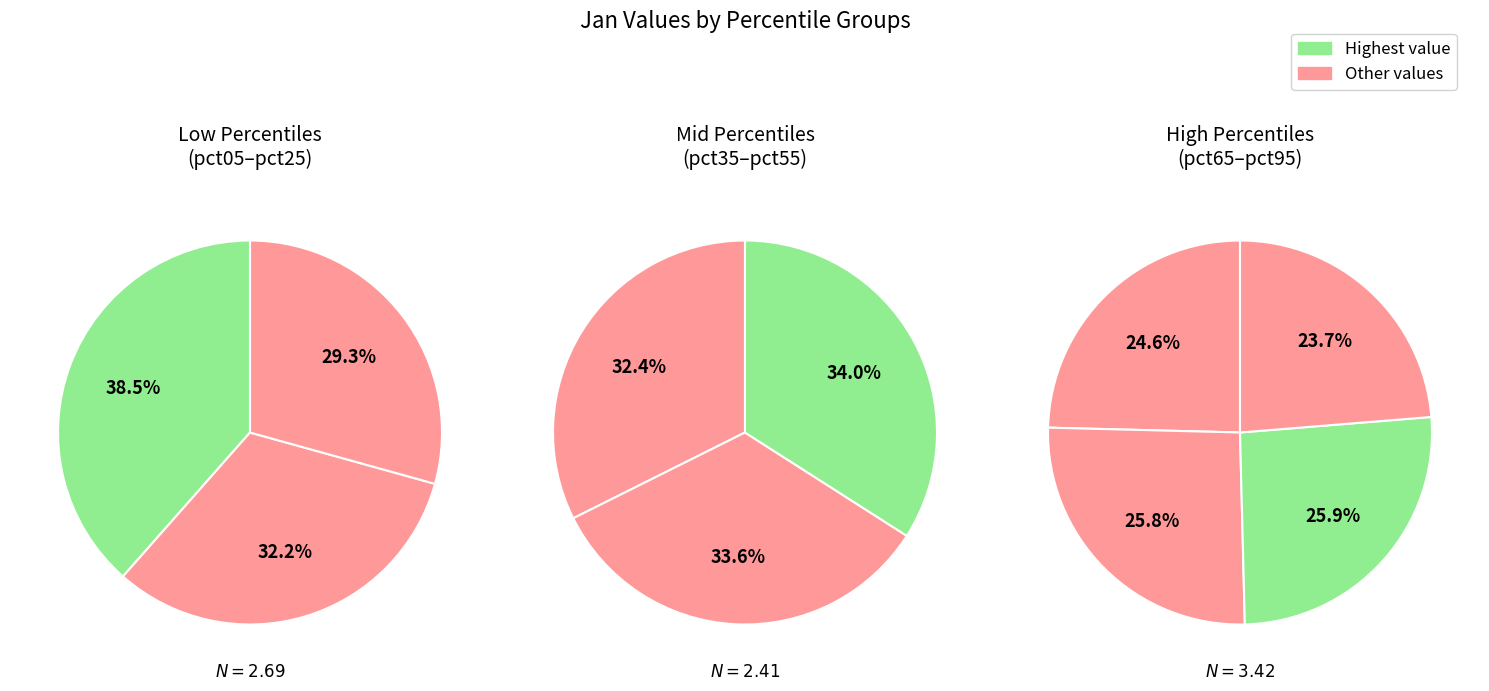

Which slice is the largest?

pct05